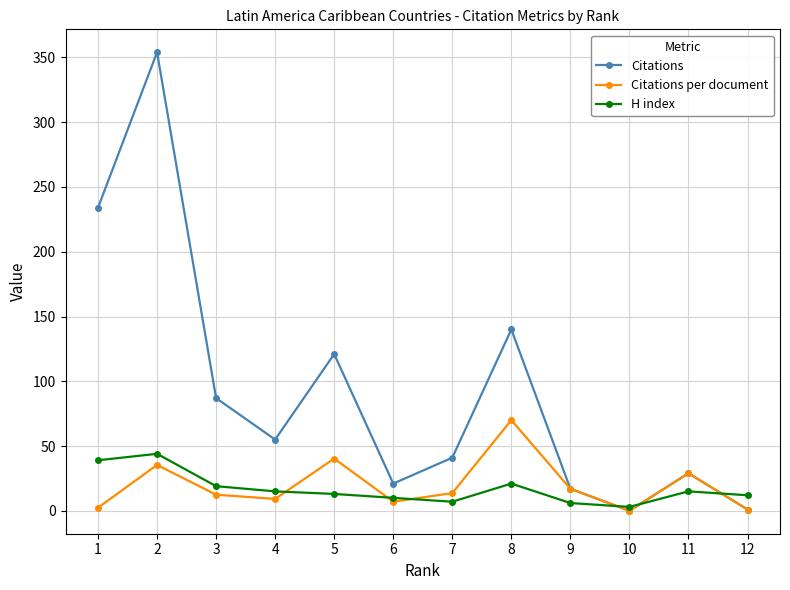

What is the sum of the Citations per document values at 7 and 5?

54.0